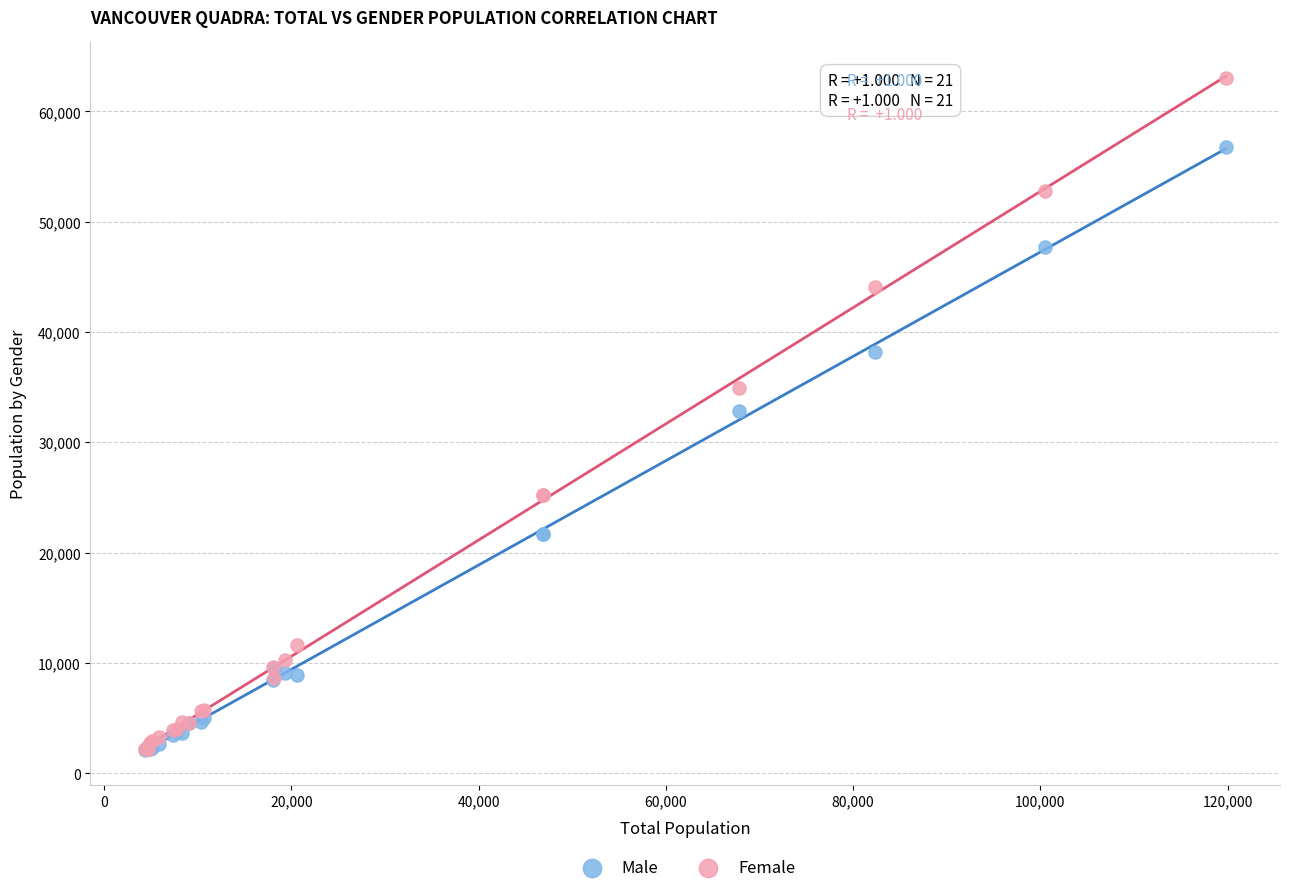

In the Male series, what Y value is closest to 29450?

32815